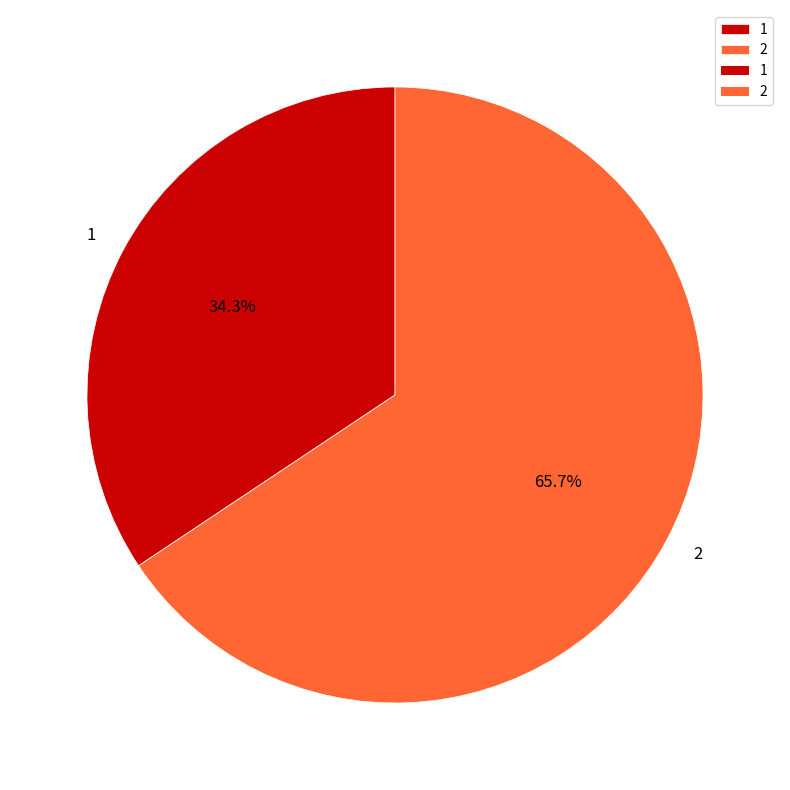

To the nearest percent, what portion does 2 represent?

66%